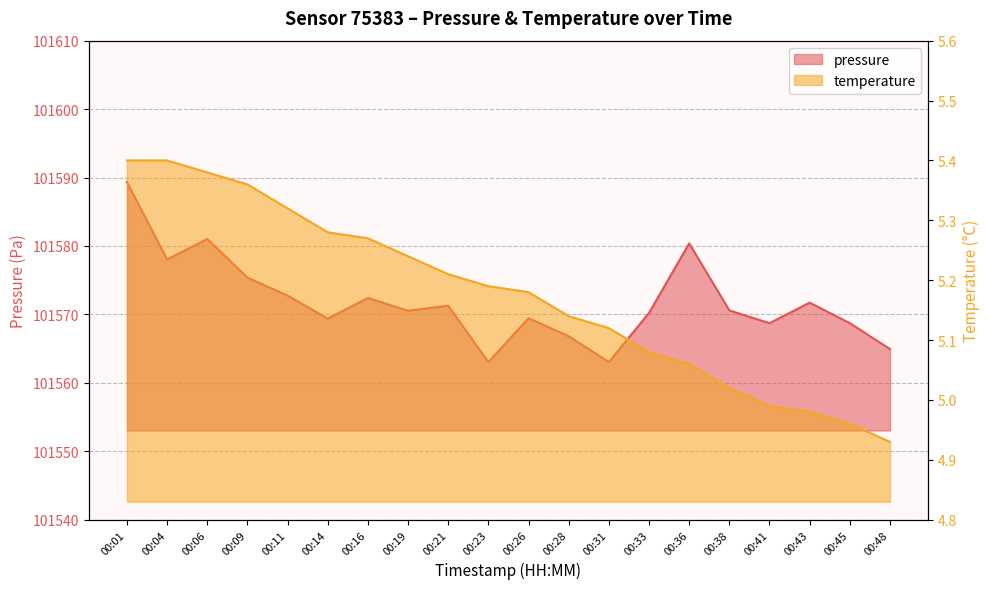

True or false: temperature has more than 2 points higher than both neighbors.

False